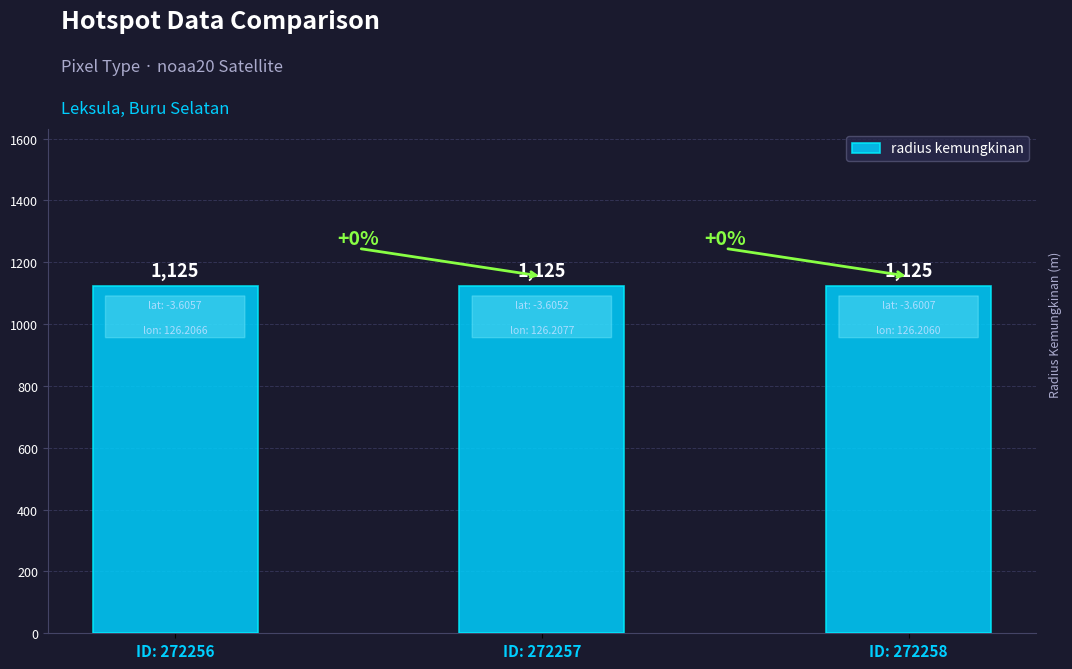

How many data points does each series have?

3